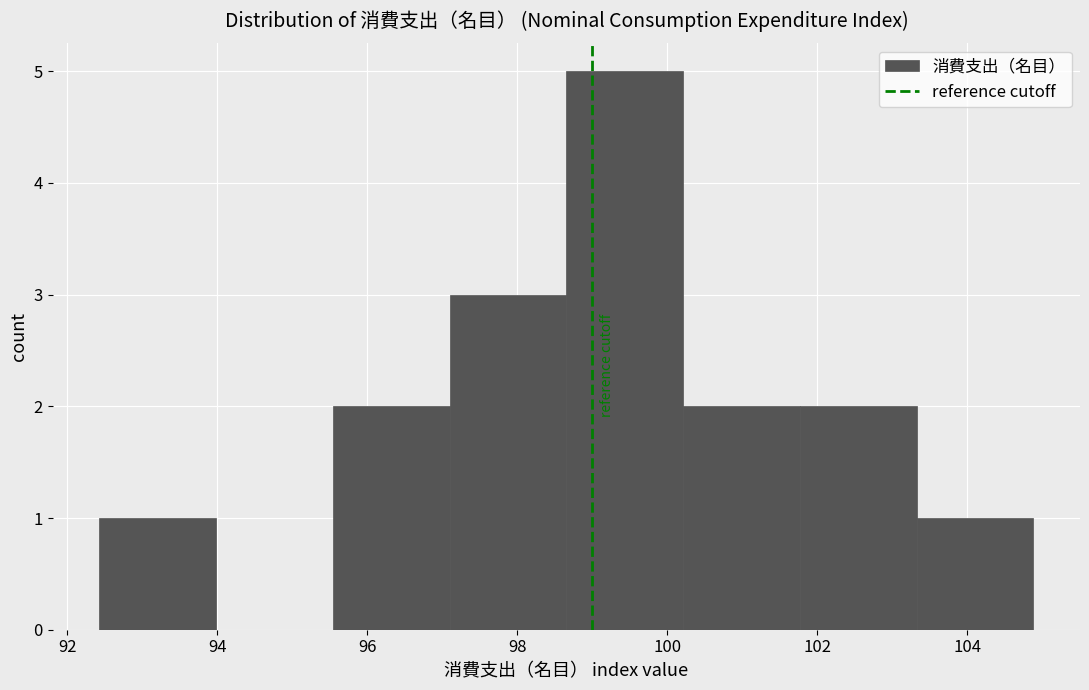

Over which range of the x-axis is the bar tallest?

98.6 to 100.2